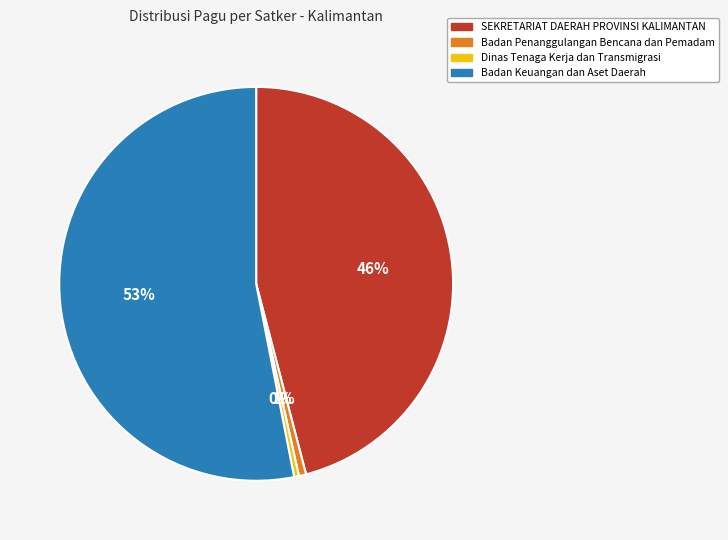

How many segments does this pie chart have?

4